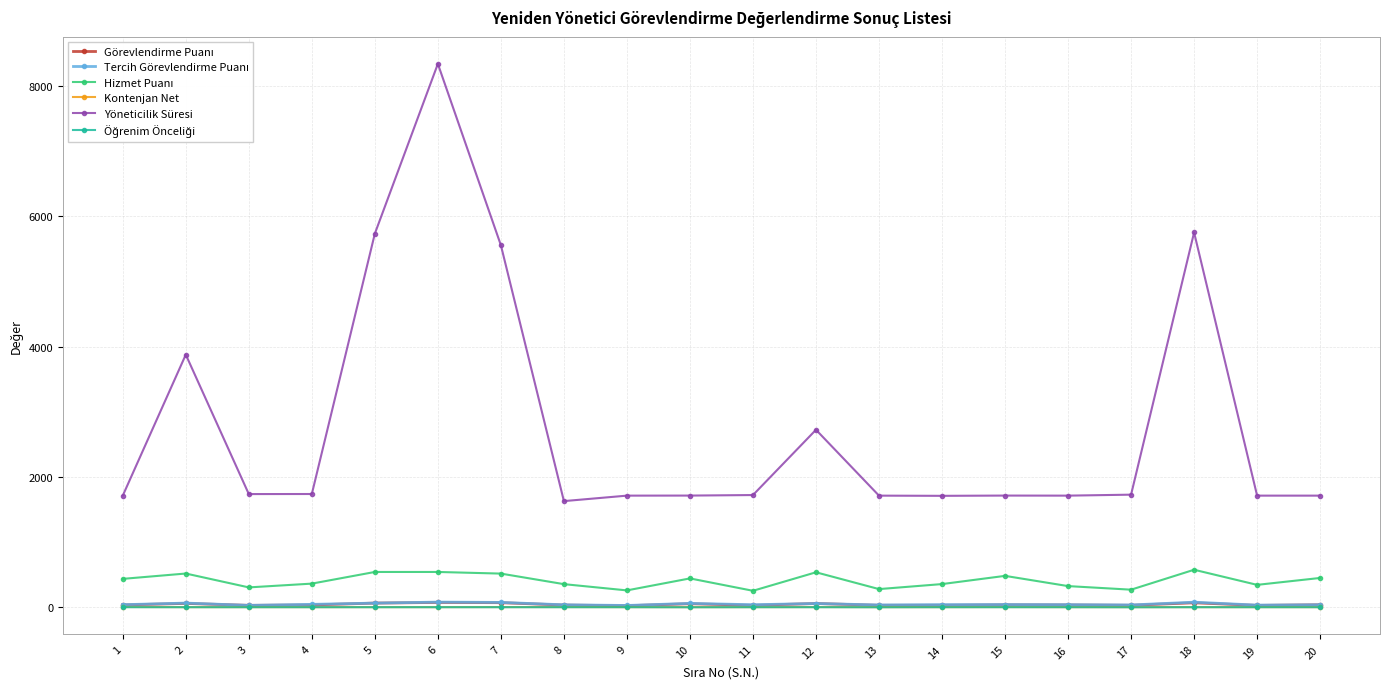

Count the number of categories in the chart.

20